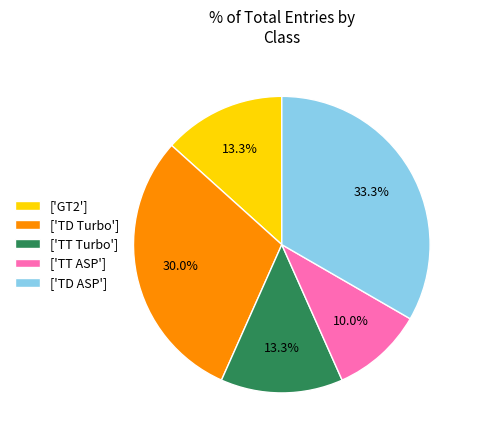

Does any single category account for the majority?

No